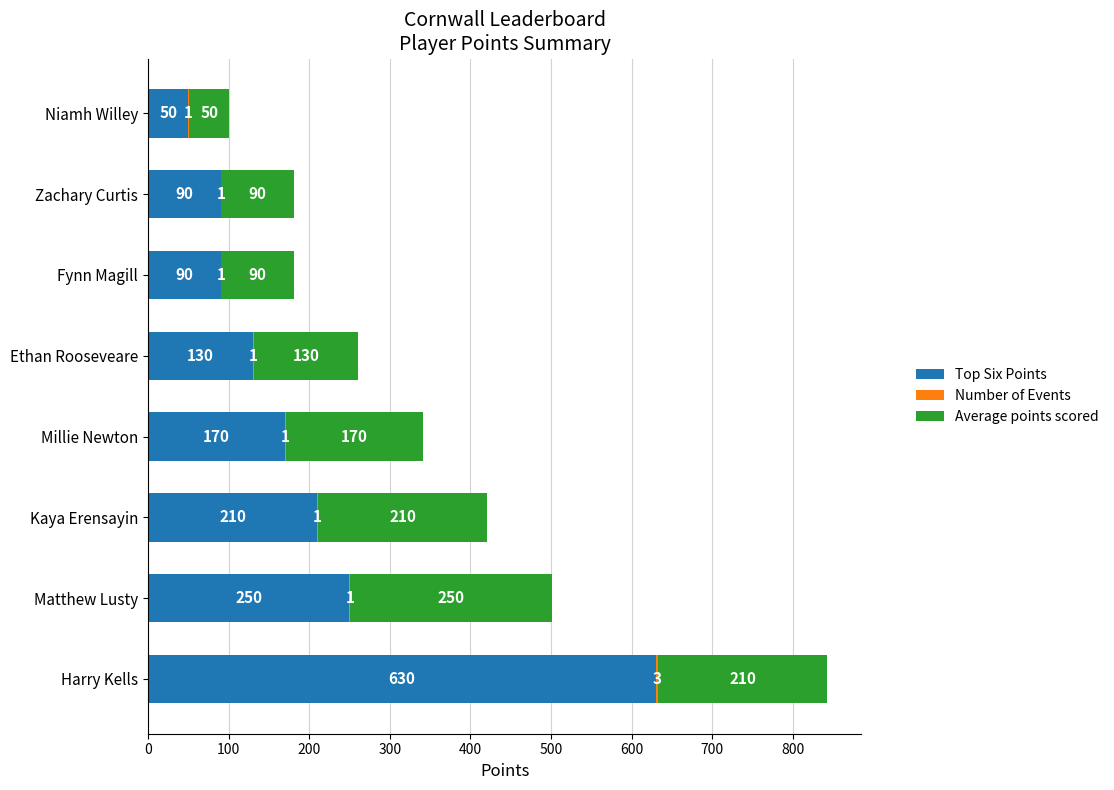

What is the sum of the Top Six Points values at Niamh Willey and Kaya Erensayin?

260